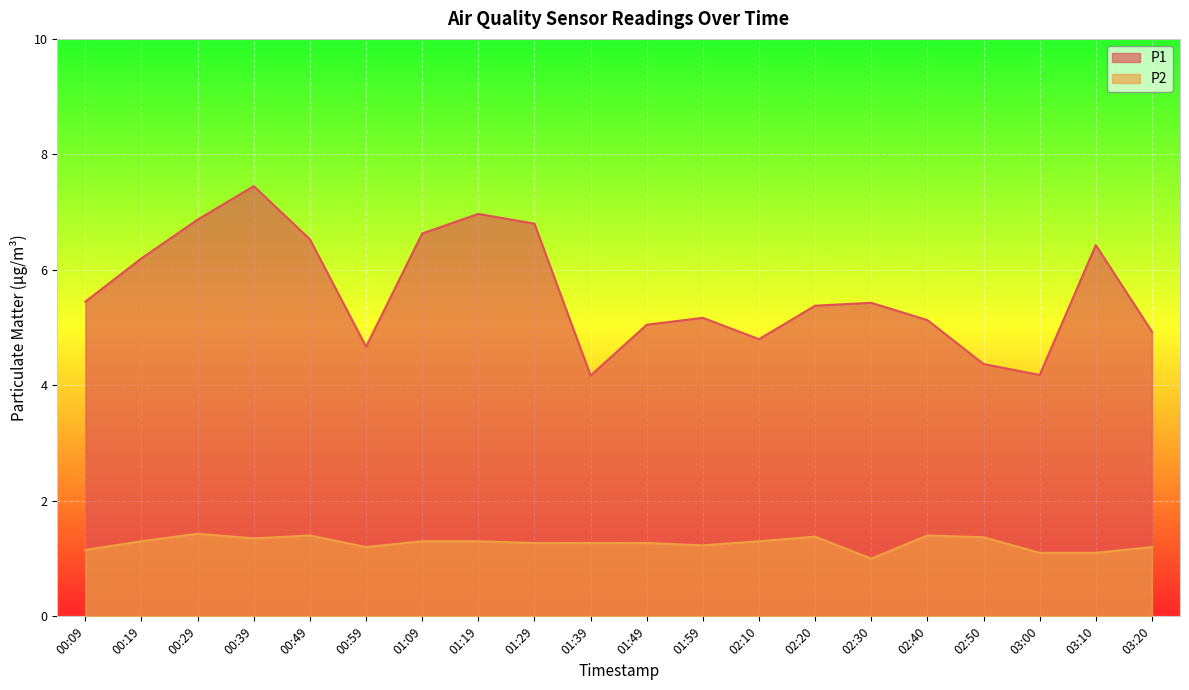

Rank the series by their average value, from highest to lowest.

P1, P2